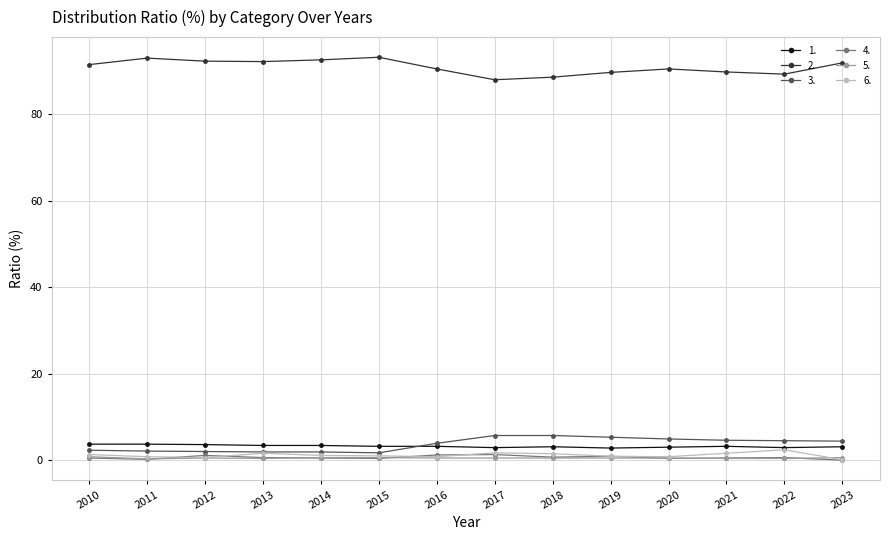

True or false: 6. has a value of 0.9 at 2019.

True